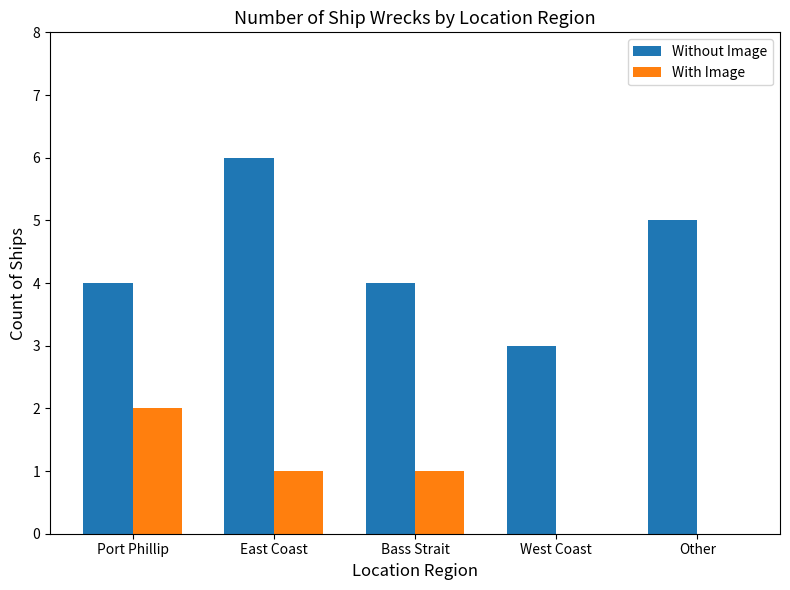

The value of Without Image at East Coast is 6. True or false?

True